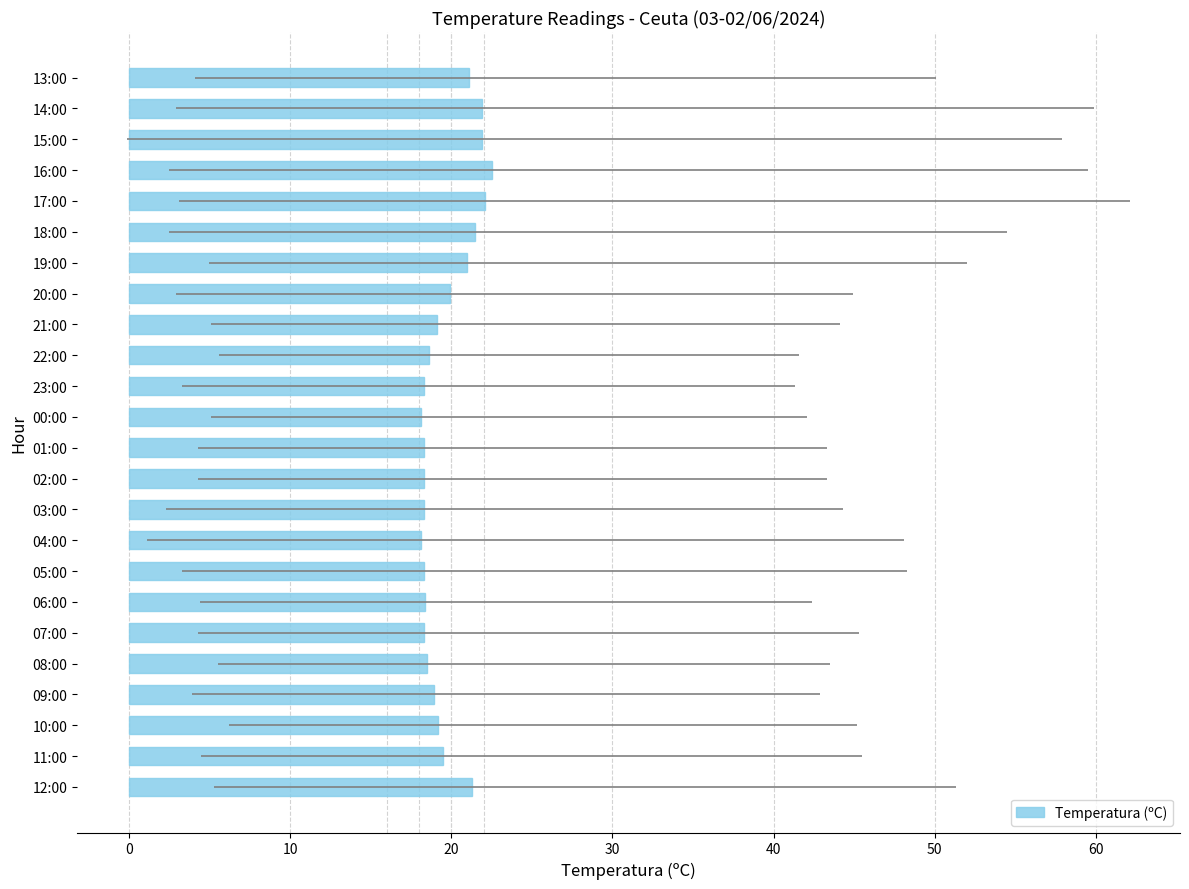

Count the number of data series in this chart.

1